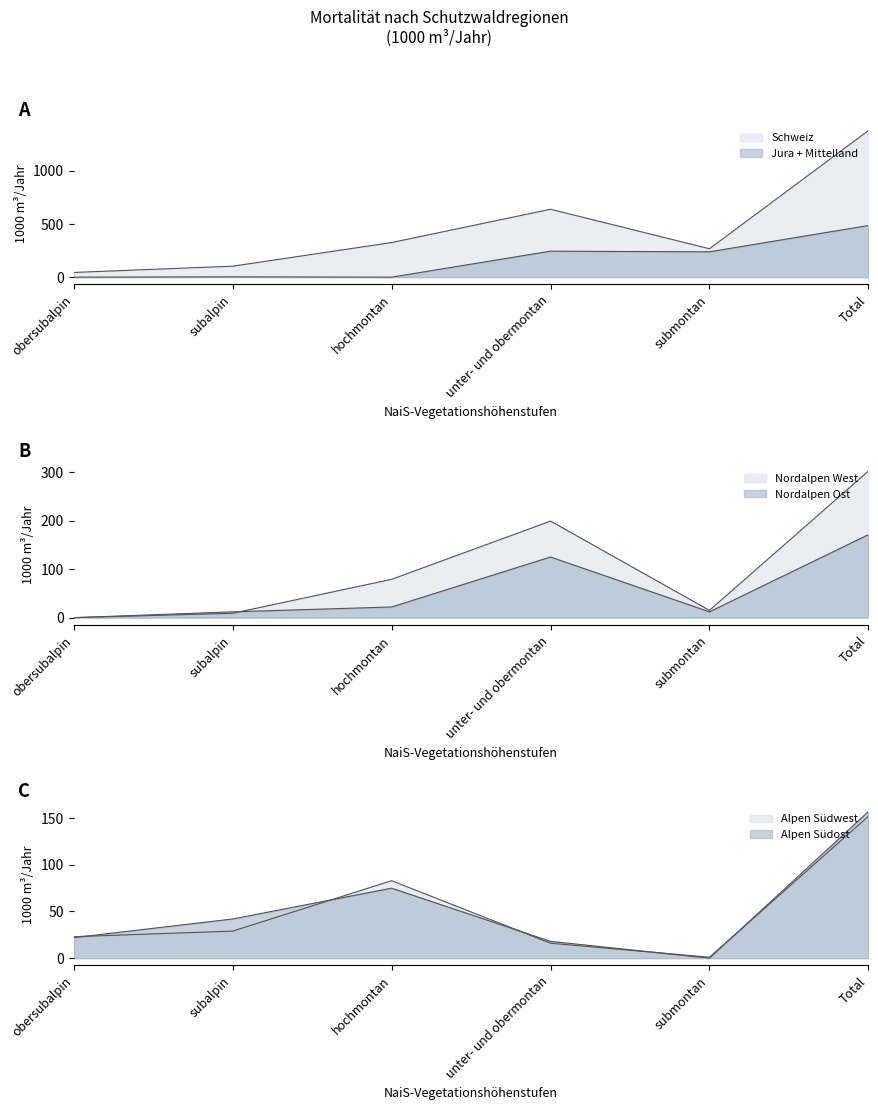

True or false: Alpen Südwest and Schweiz intersect in this chart.

False